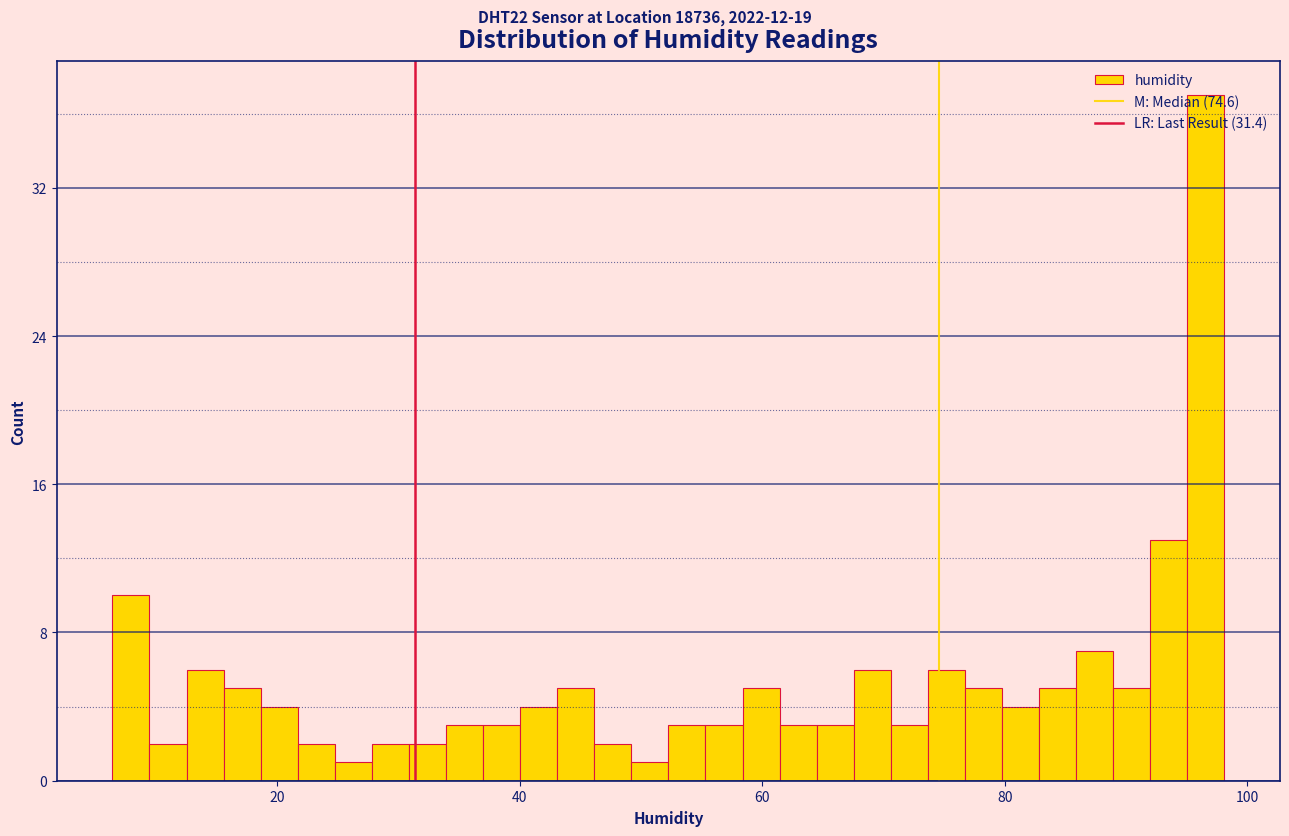

Around what value on the x-axis is the tallest bar? Give the approximate position of its centre, as read against the axis.

96